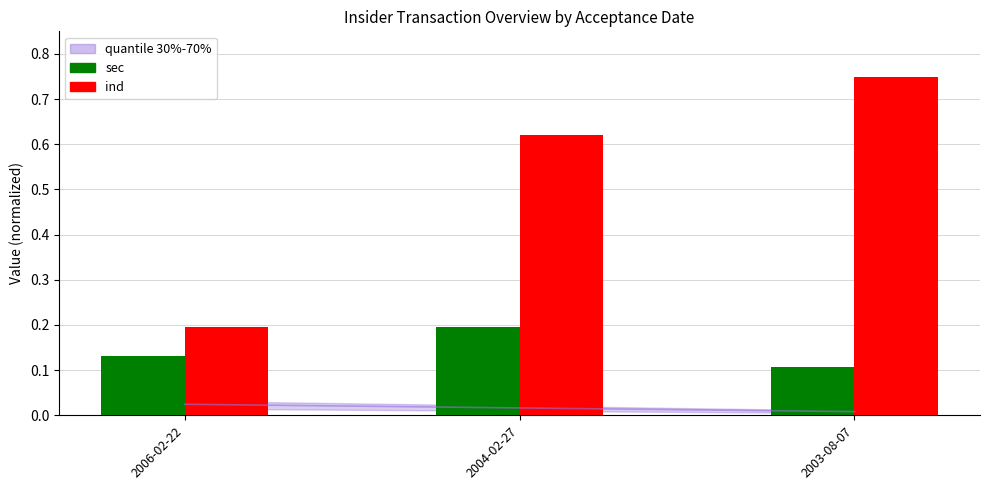

Is the value of sec at 2003-08-07 greater than the value of ind at 2003-08-07?

No